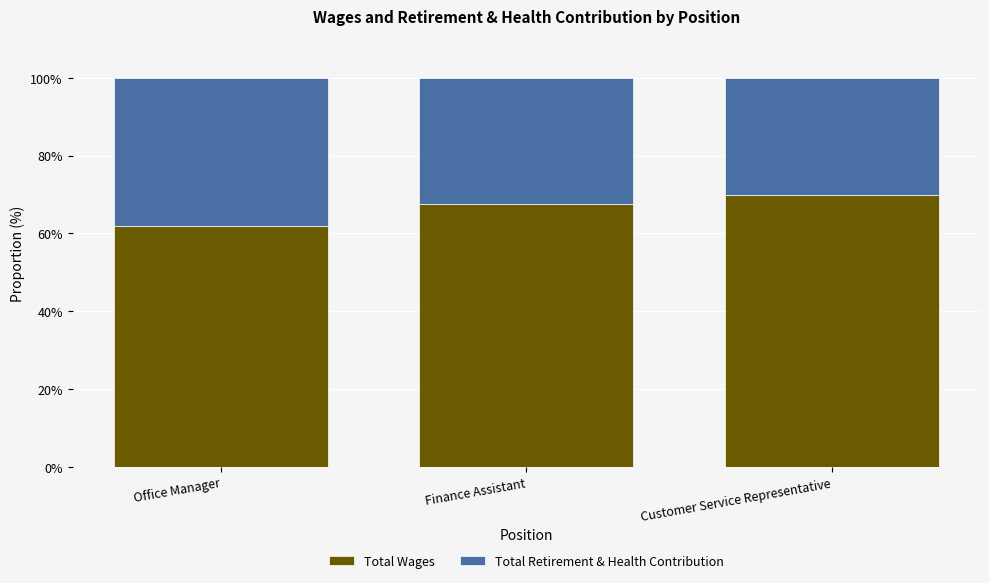

What is the total value across all series at Customer Service Representative?

100.0